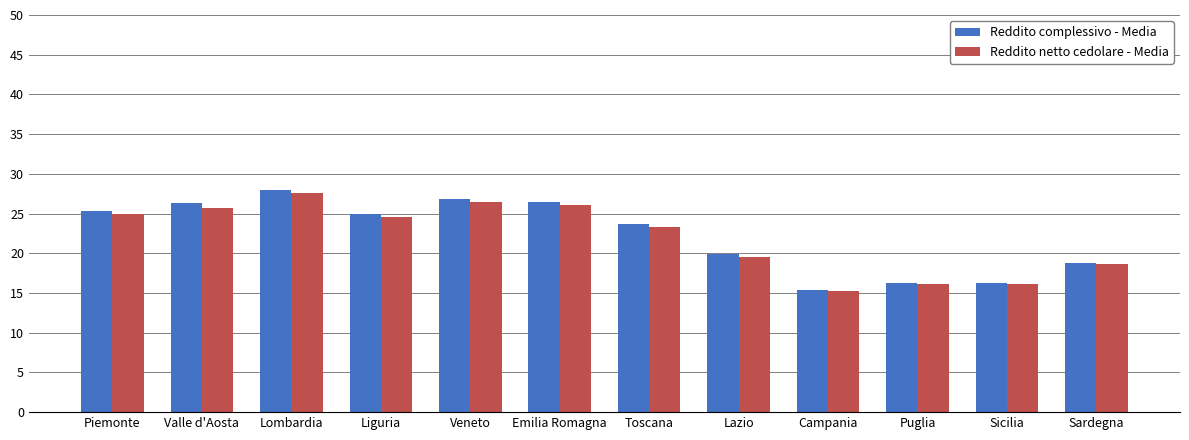

Where does the Reddito netto cedolare - Media series first go above 24?

Piemonte